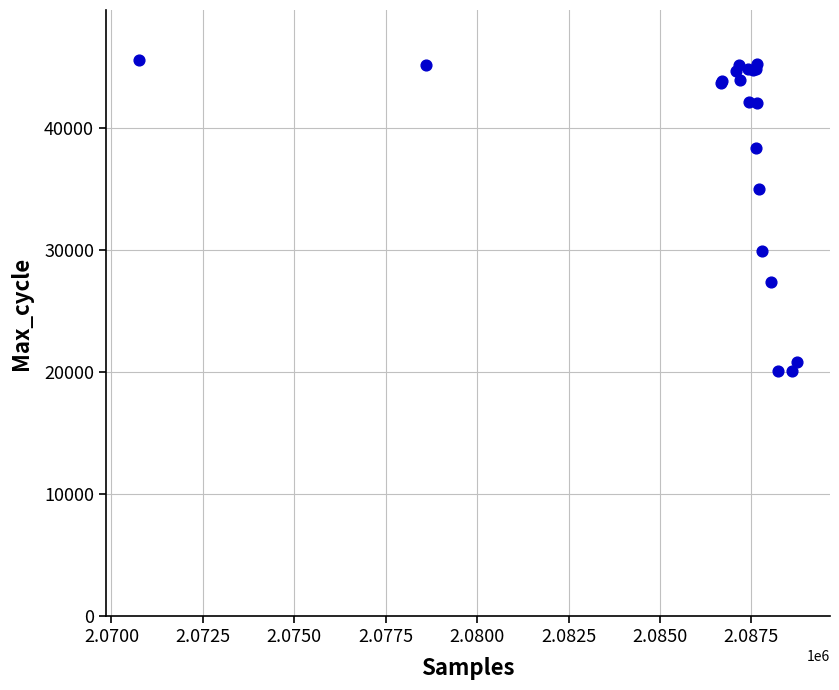

What Y value in the scatter plot is closest to 32823?

34965